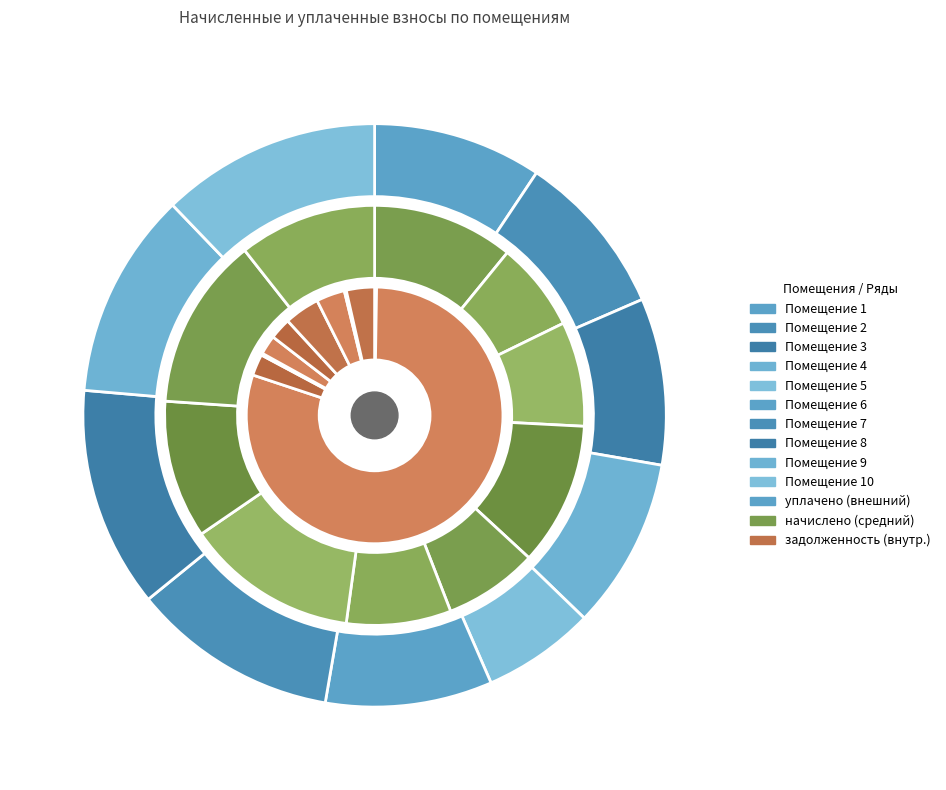

To the nearest percent, what is the difference between the largest and smallest slice percentages?

80%